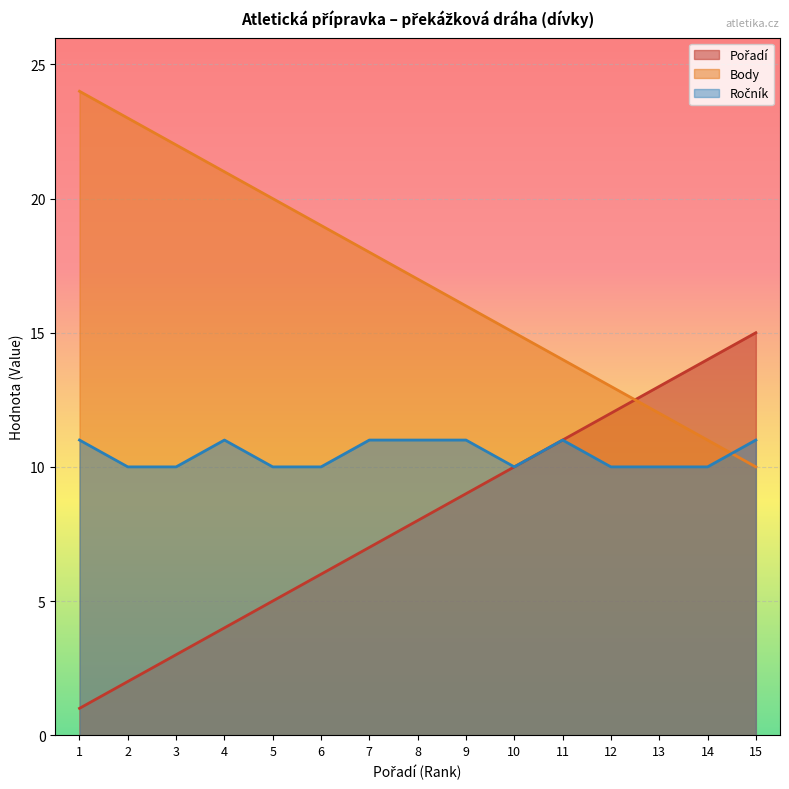

Is it true that Ročník equals 10 at 6?

True